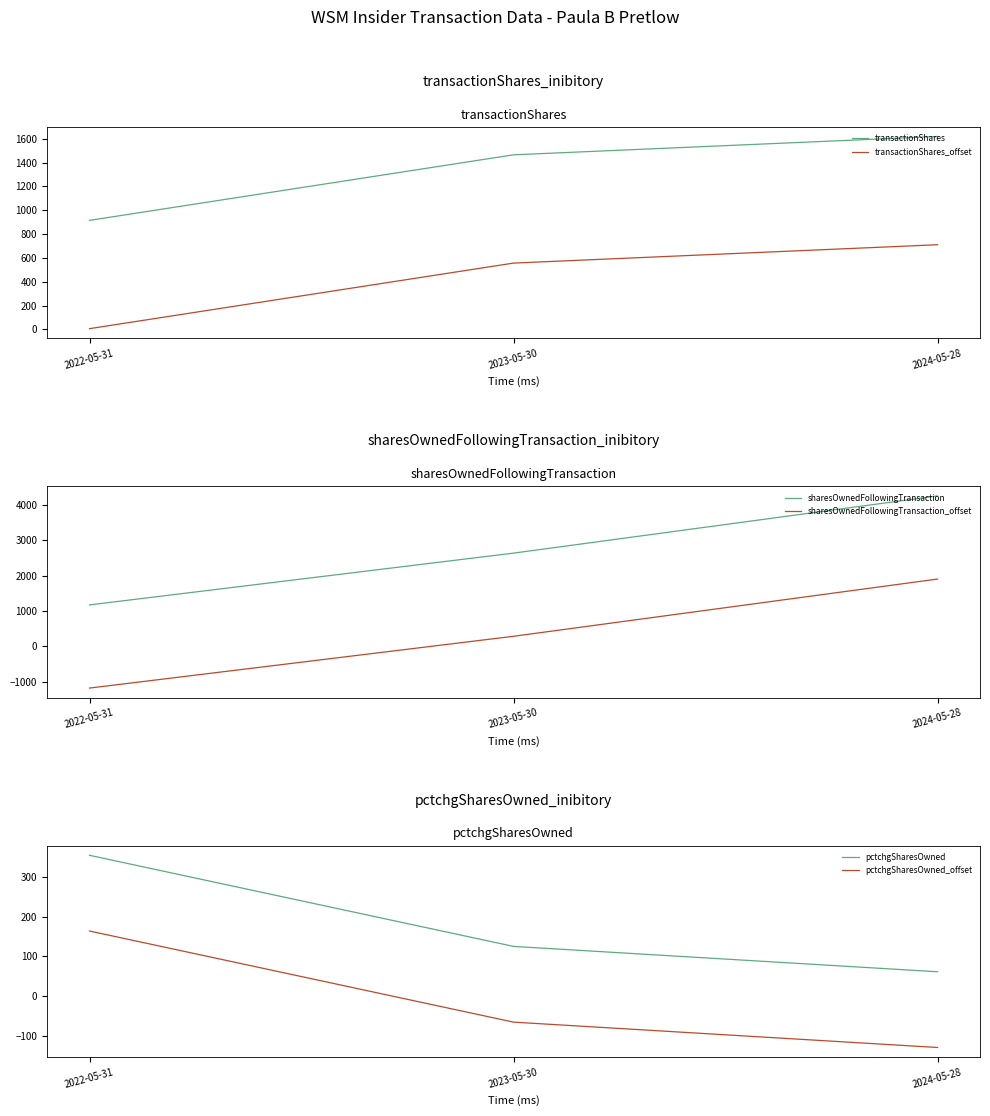

Read the sharesOwnedFollowingTransaction value at 2024-05-28.

4257.0